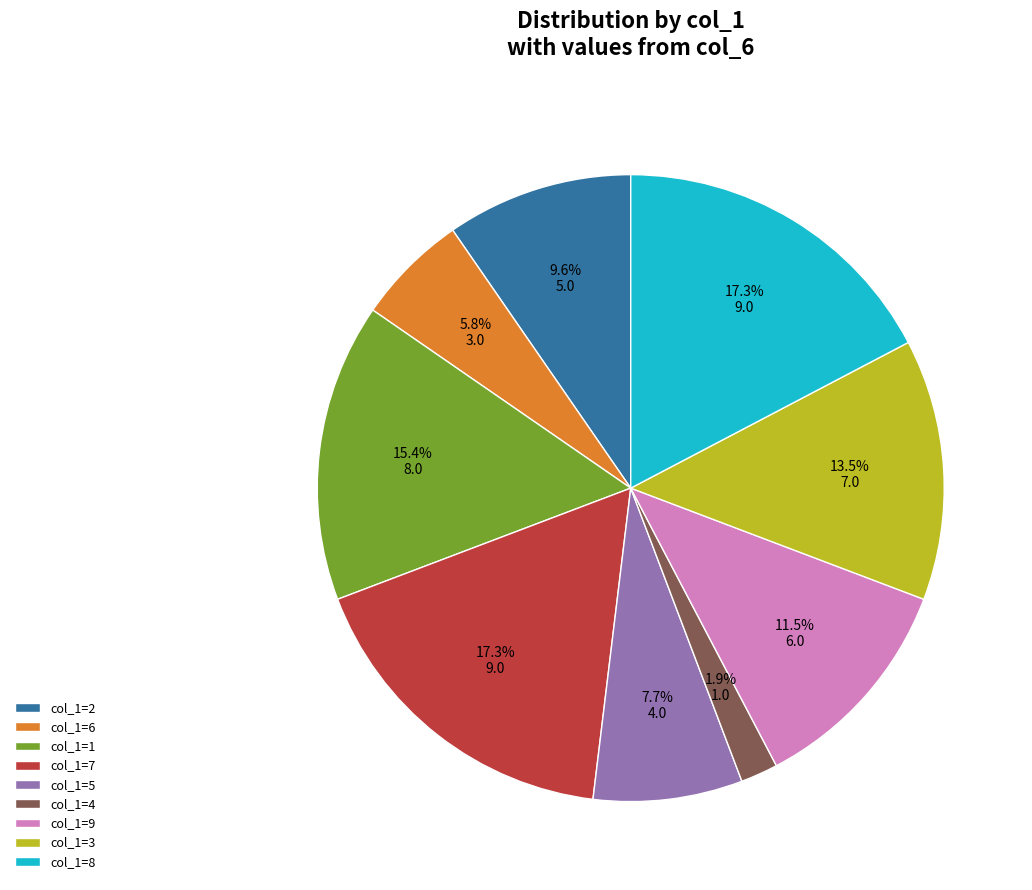

How many segments does this pie chart have?

9